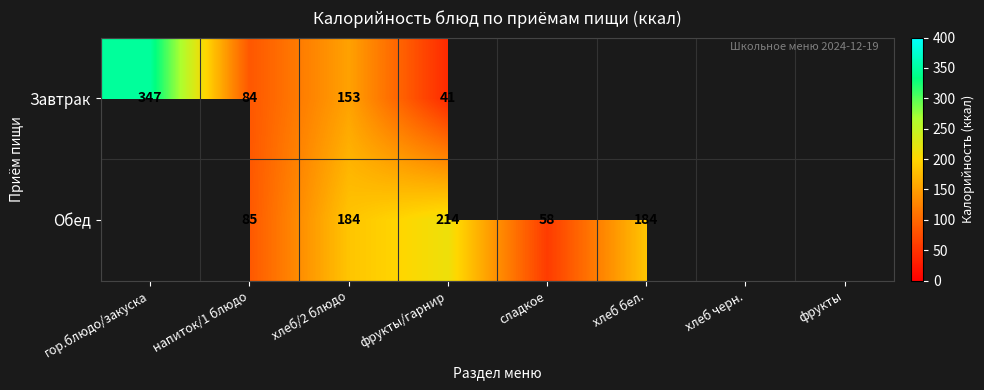

The Обед series shows 214 at фрукты/гарнир. True or false?

True